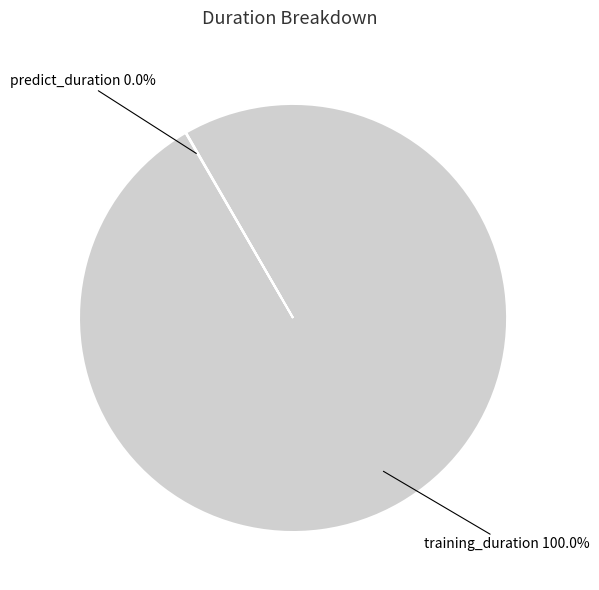

What is the largest slice in the pie chart?

training_duration